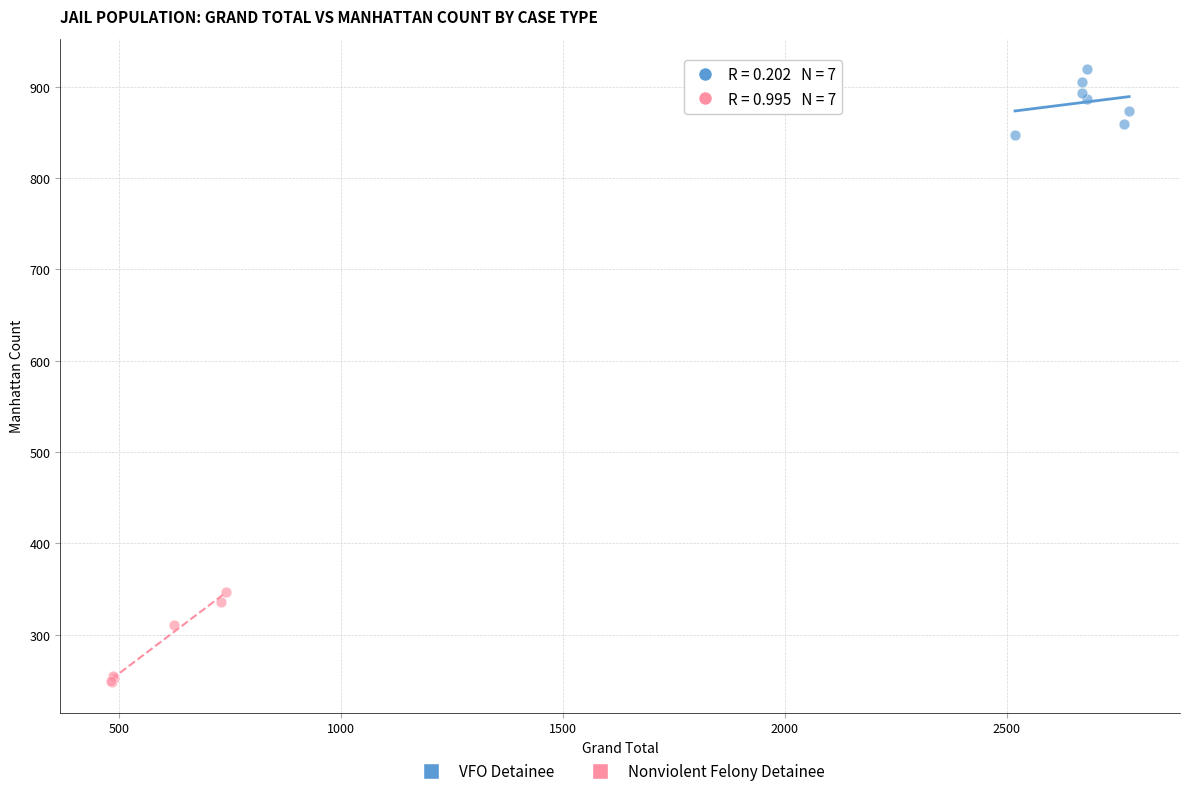

What are all the series names shown in the legend?

VFO Detainee, Nonviolent Felony Detainee